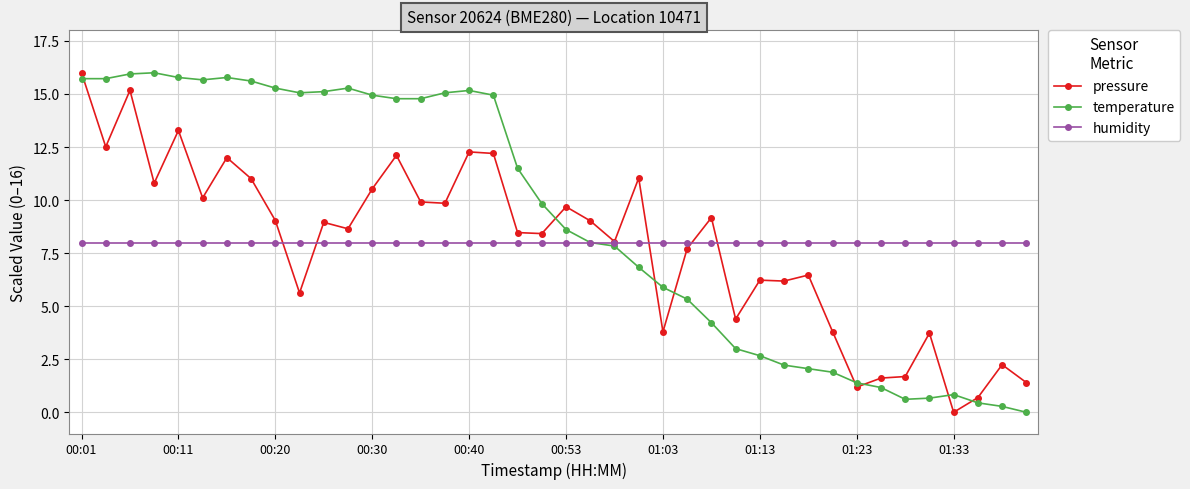

What is the highest value of the humidity series?

8.0